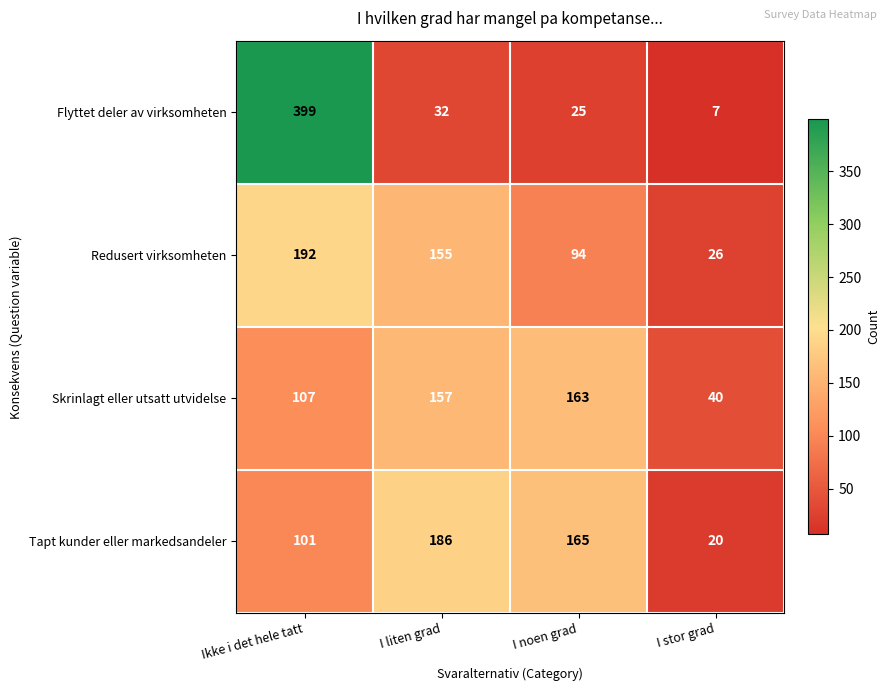

Reading left to right, extract all data points from this chart.

Flyttet deler av virksomheten: 399	32	25	7
Redusert virksomheten: 192	155	94	26
Skrinlagt eller utsatt utvidelse: 107	157	163	40
Tapt kunder eller markedsandeler: 101	186	165	20